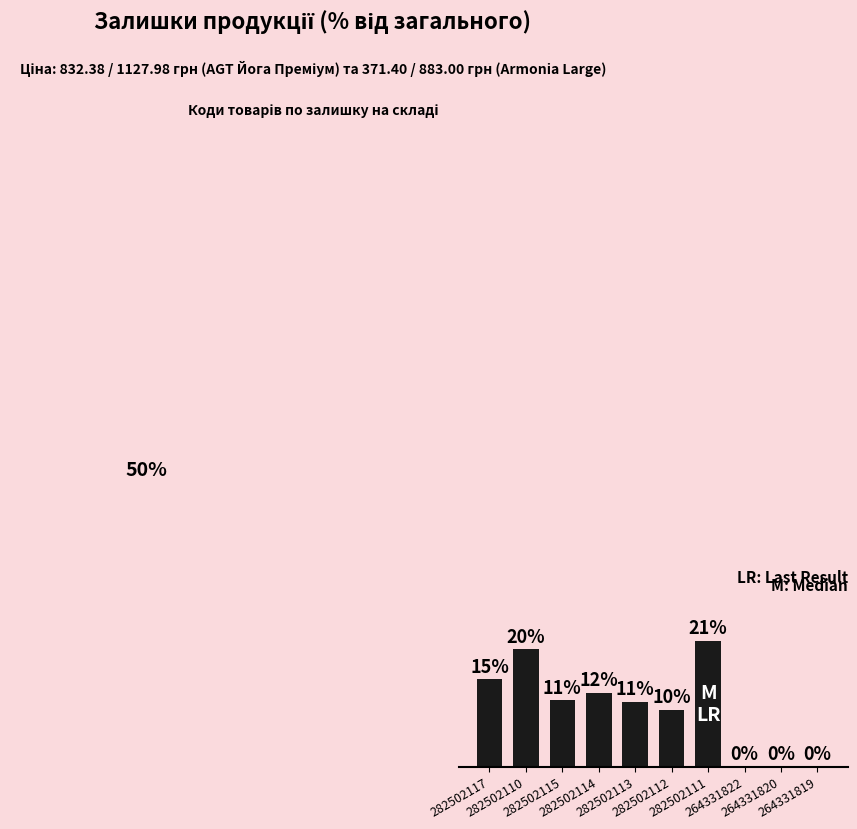

Is it true that the value at 282502110 is 29.8?

False